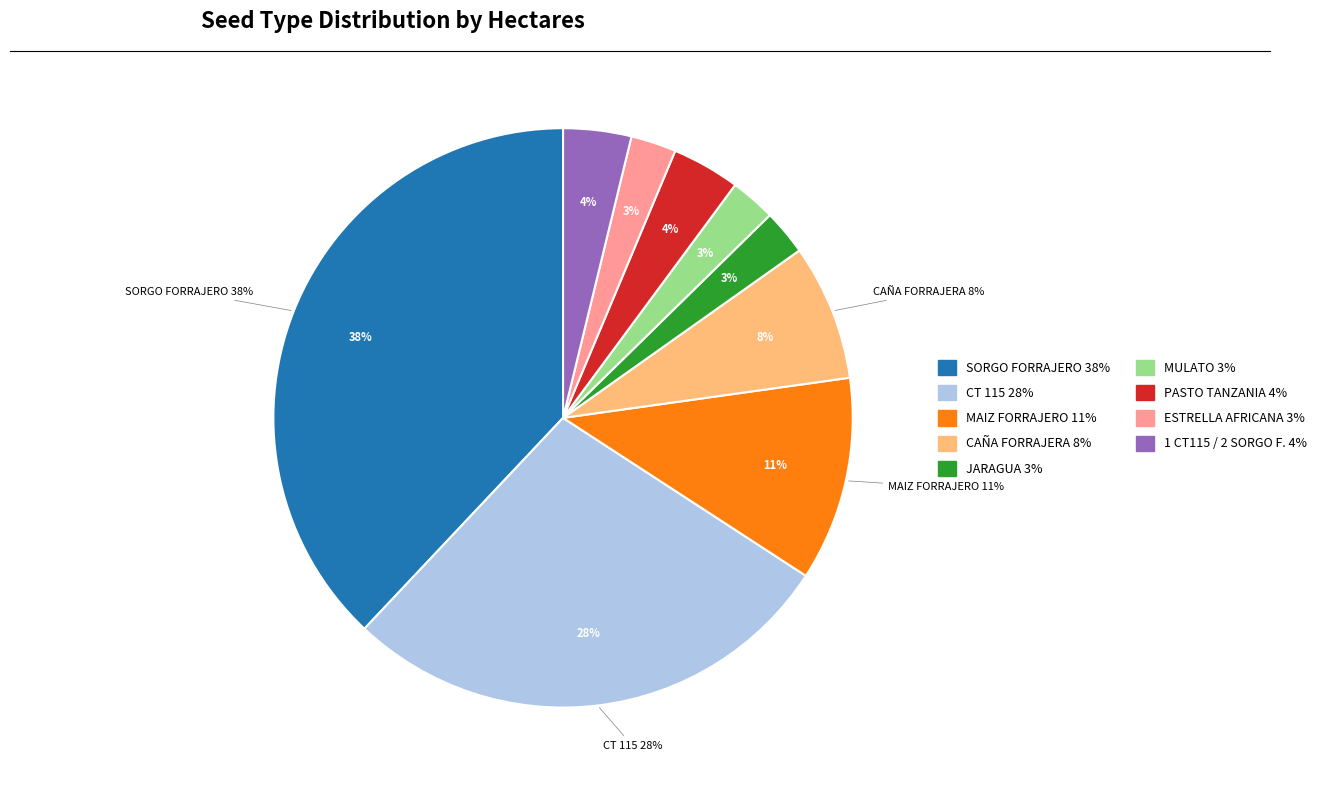

How much of the chart is everything except MULATO?

97.5%